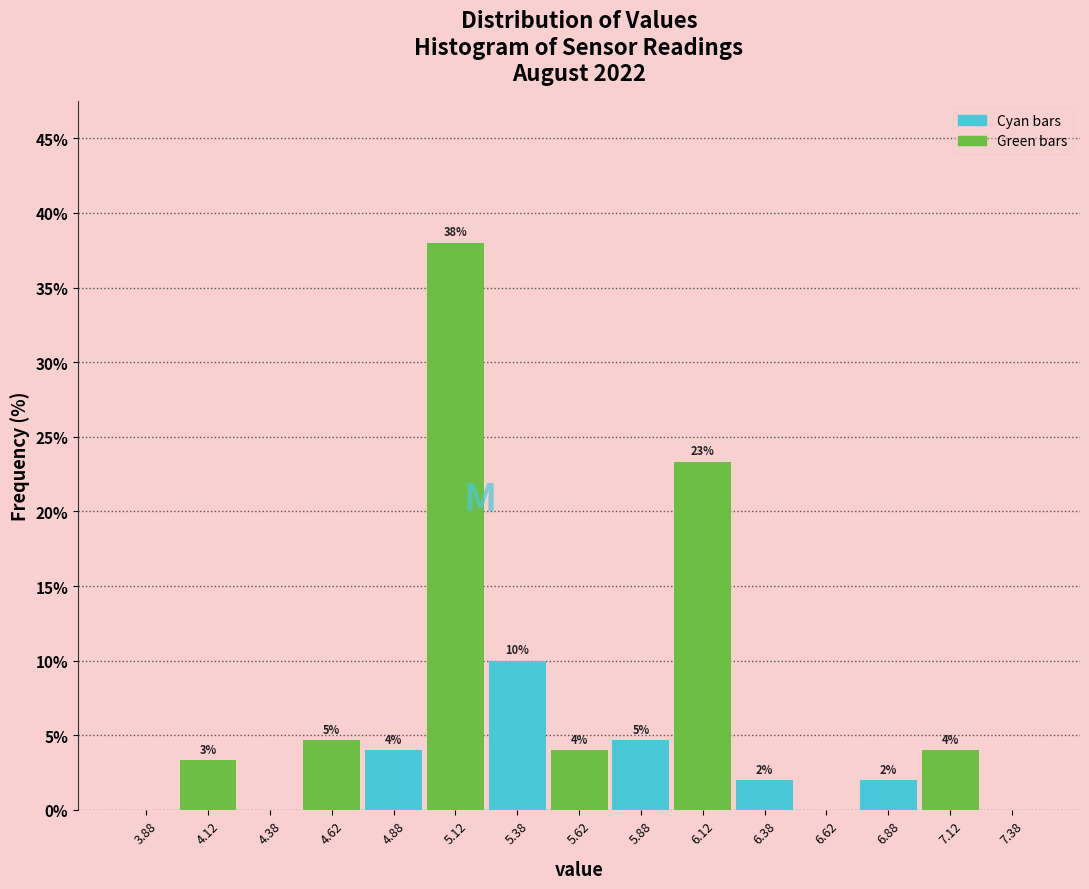

Which range on the x-axis has the tallest bar?

5.00 to 5.25